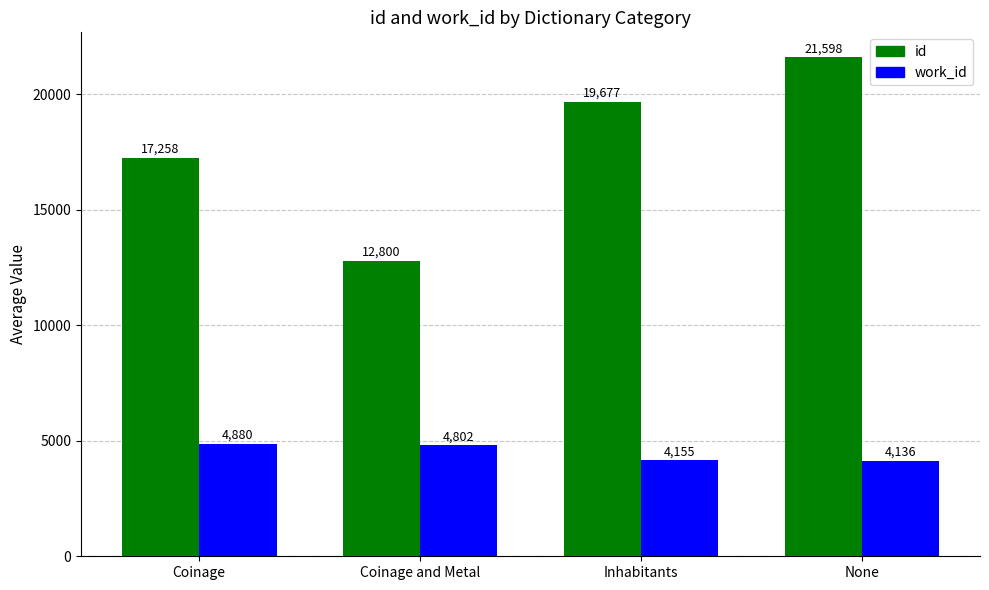

Rank the series by their maximum value, from highest to lowest.

id, work_id